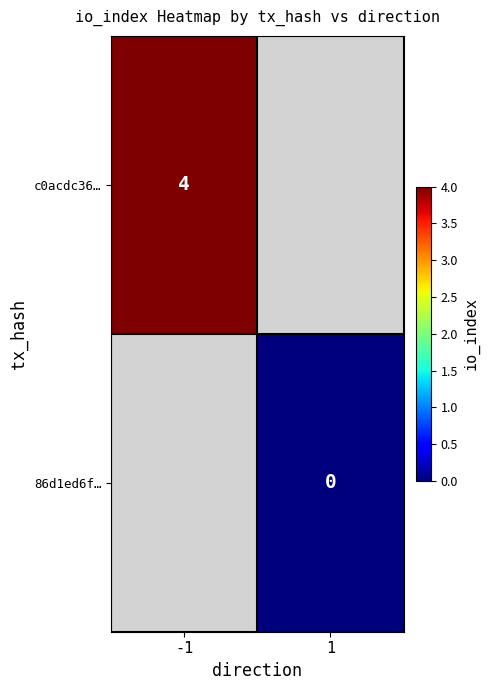

Is it true that c0acdc36… equals 4 at -1?

True